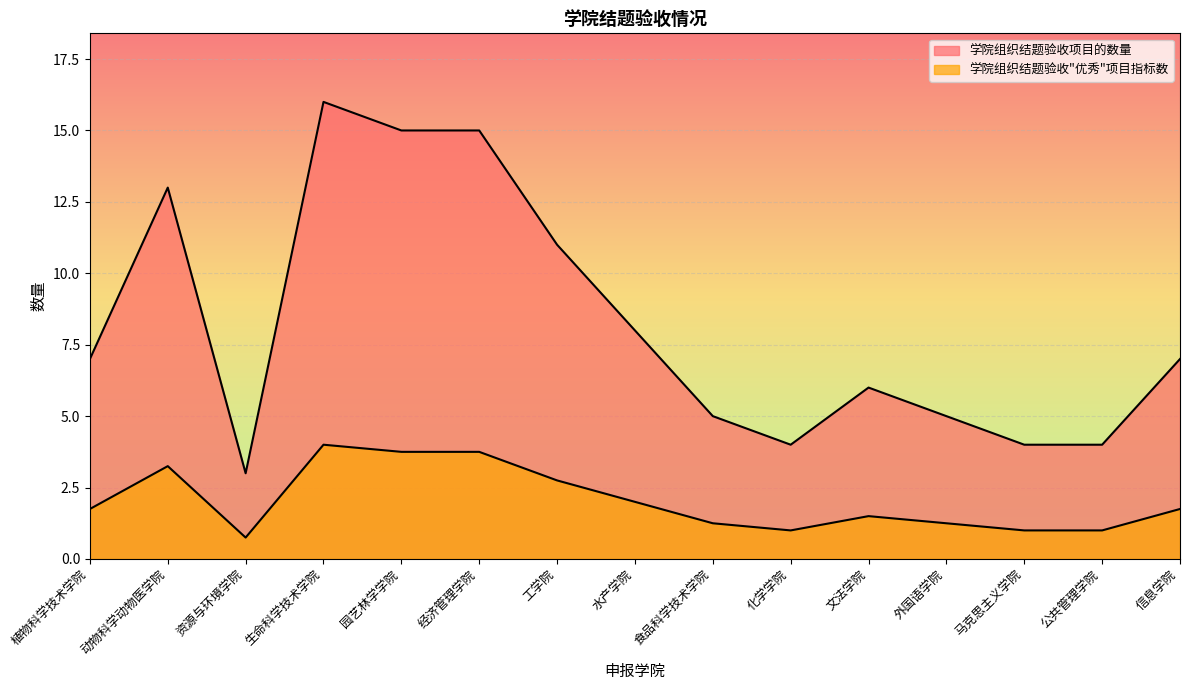

List the series in order of their overall mean, highest first.

学院组织结题验收项目的数量, 学院组织结题验收优秀项目指标数